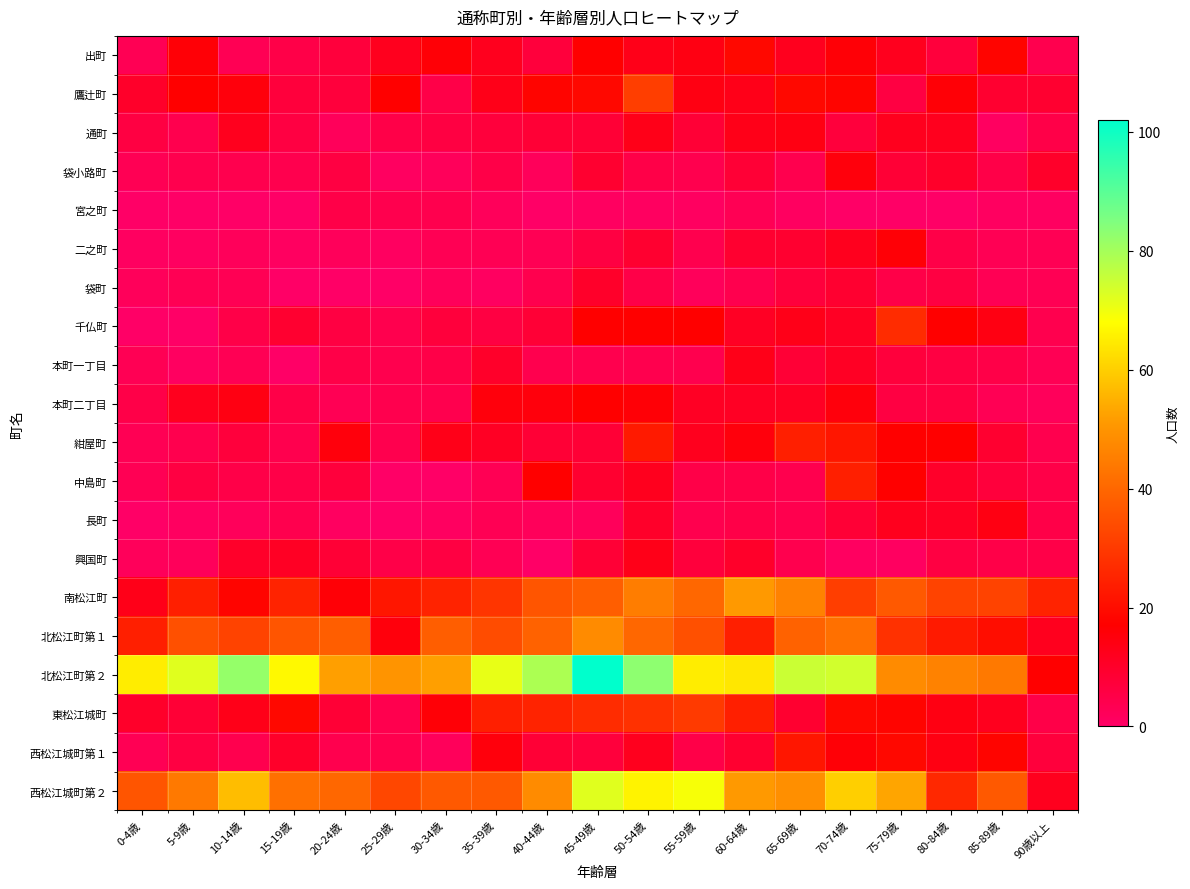

Which series has the widest spread of values?

北松江町第２